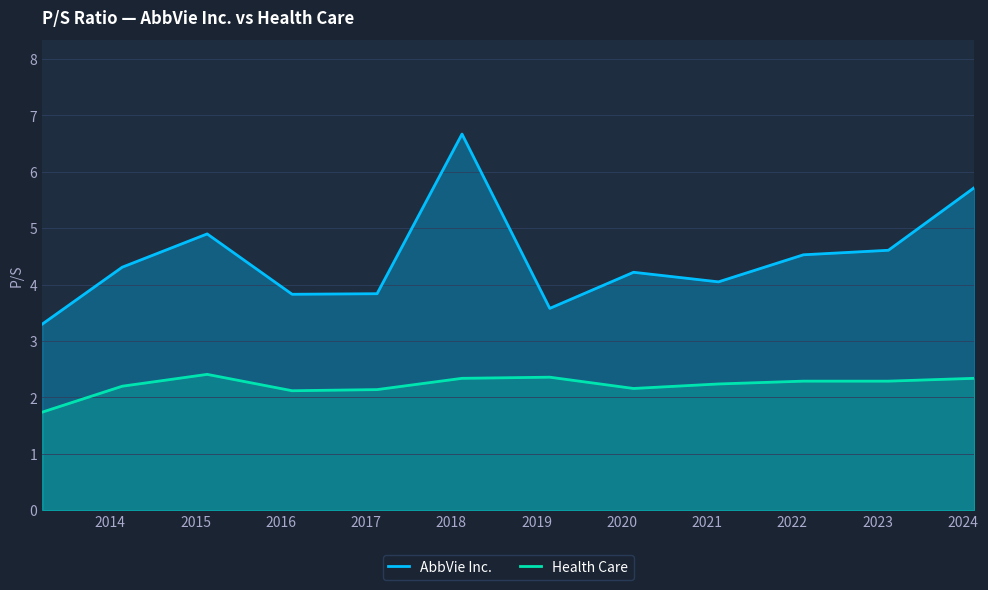

In Health Care, how many points are higher than both neighbors (excluding endpoints)?

2